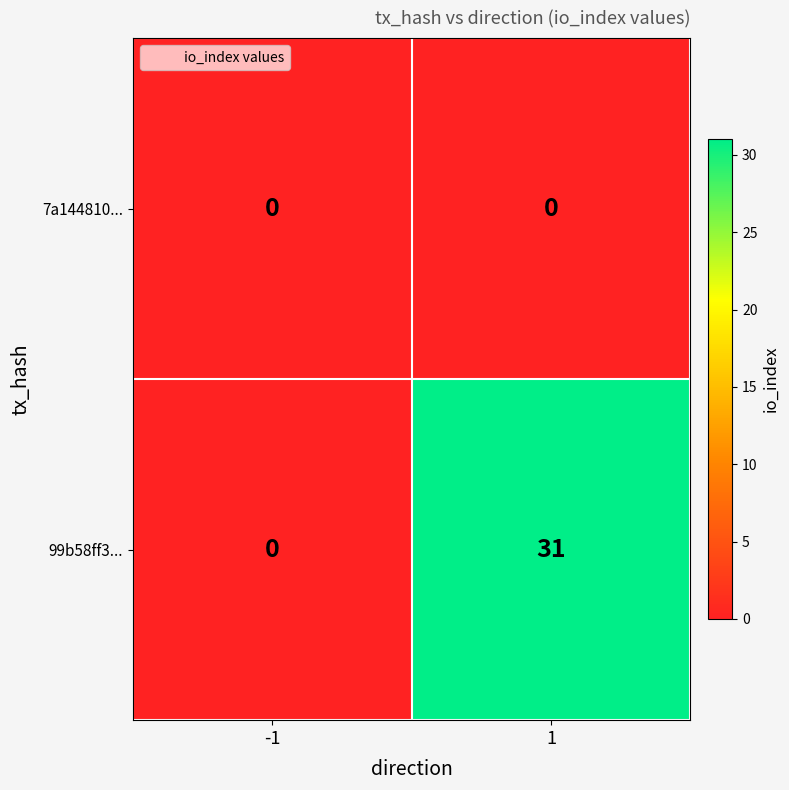

List the series in order of their overall mean, lowest first.

7a144810..., 99b58ff3...